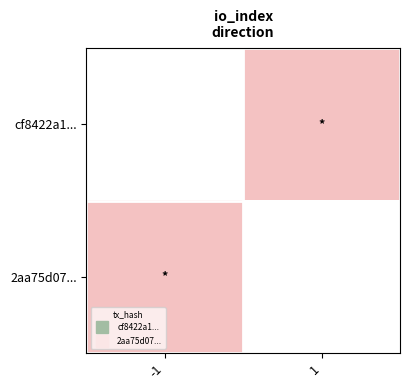

Between 1 and -1, which is larger?

-1